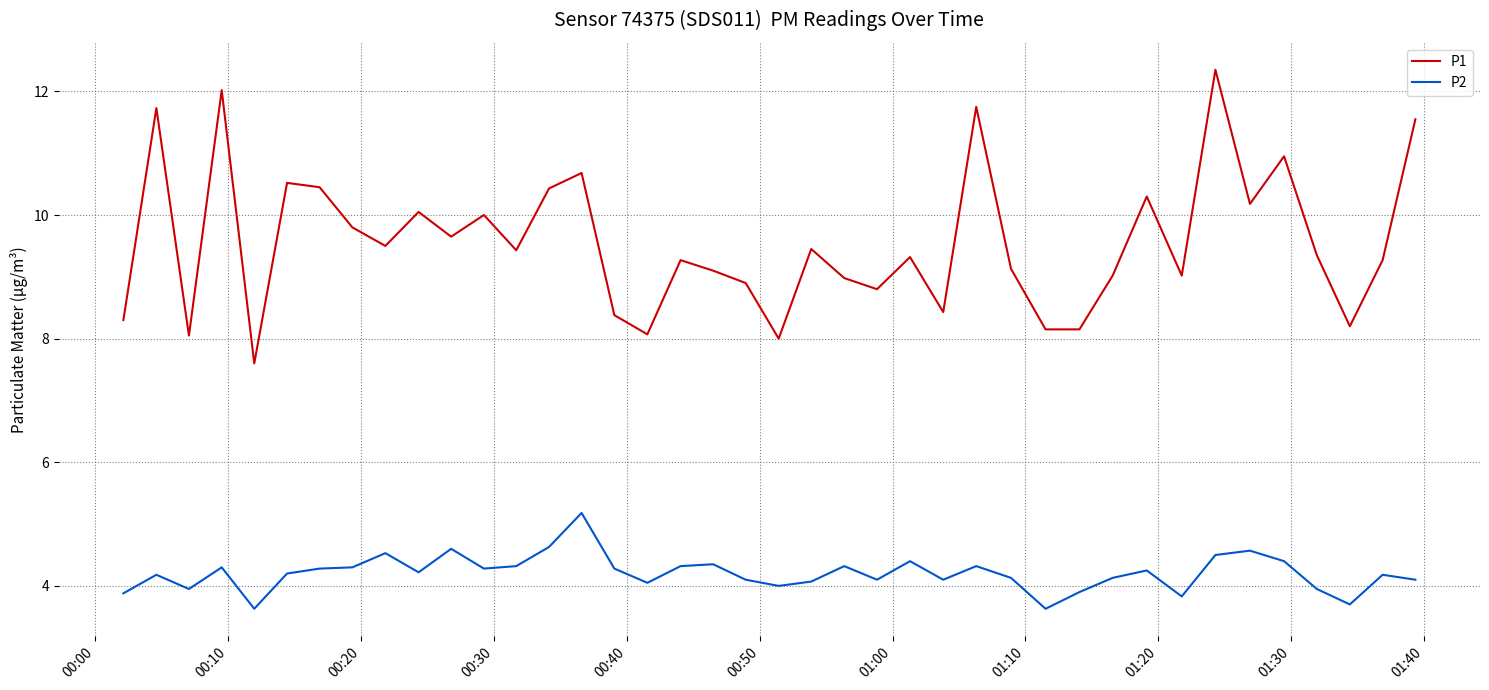

Which series has the largest total across all categories?

P1